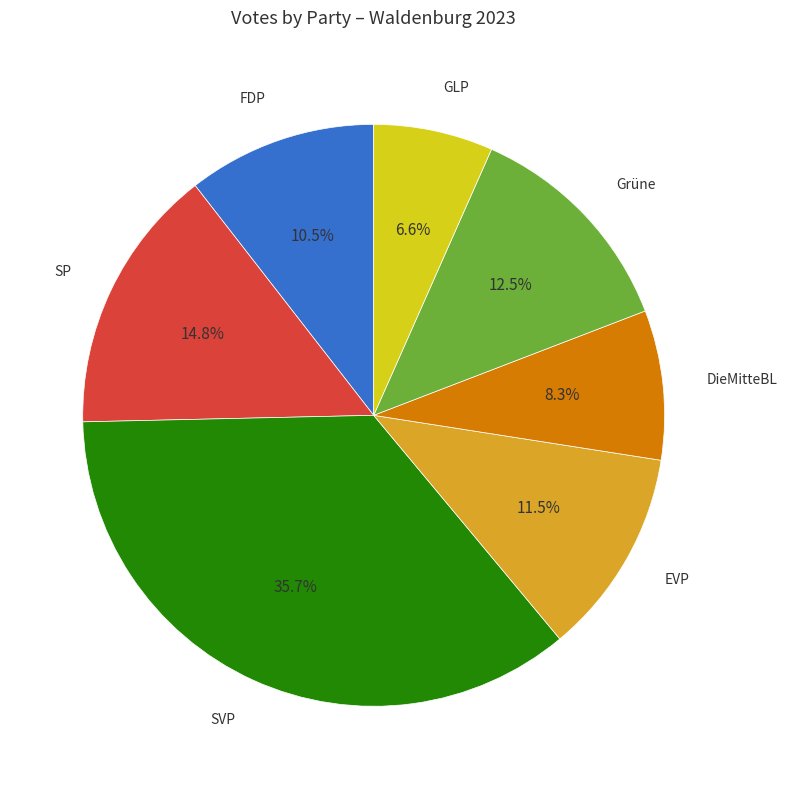

Which has a higher value, FDP or Grüne?

Grüne